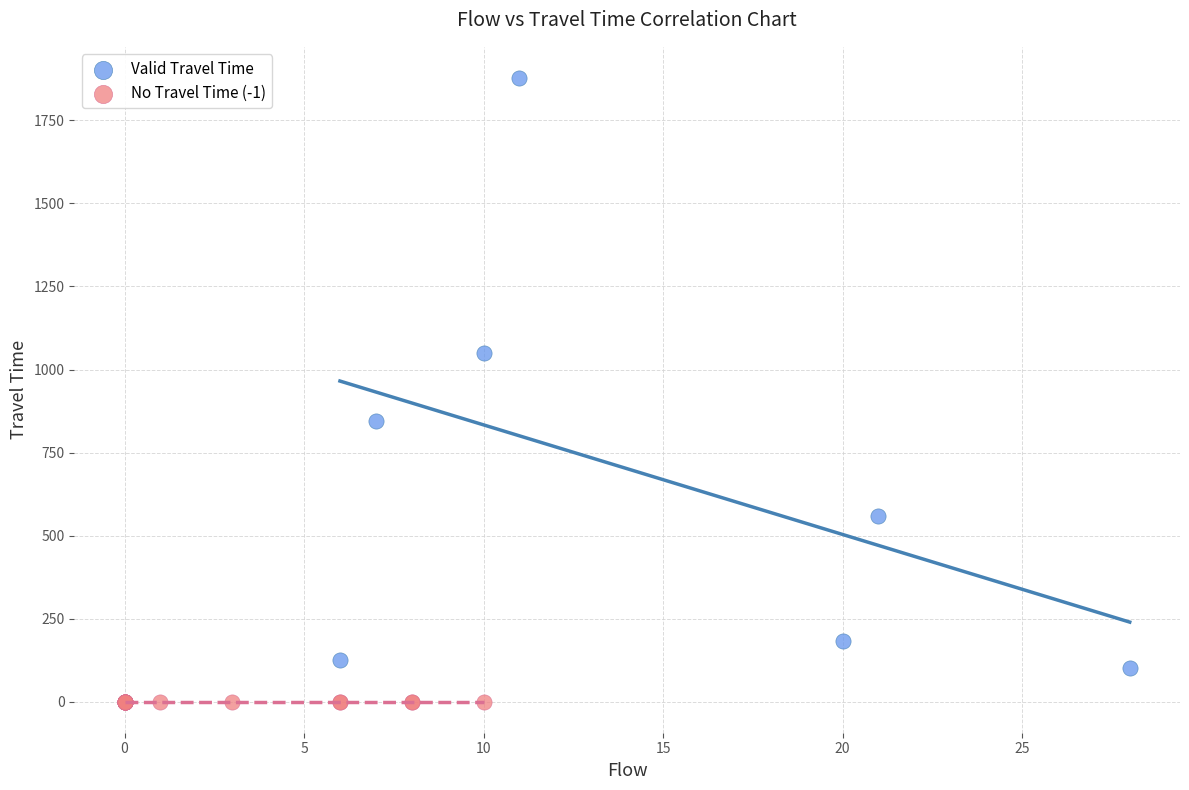

Which series reaches the maximum Y coordinate?

Valid Travel Time